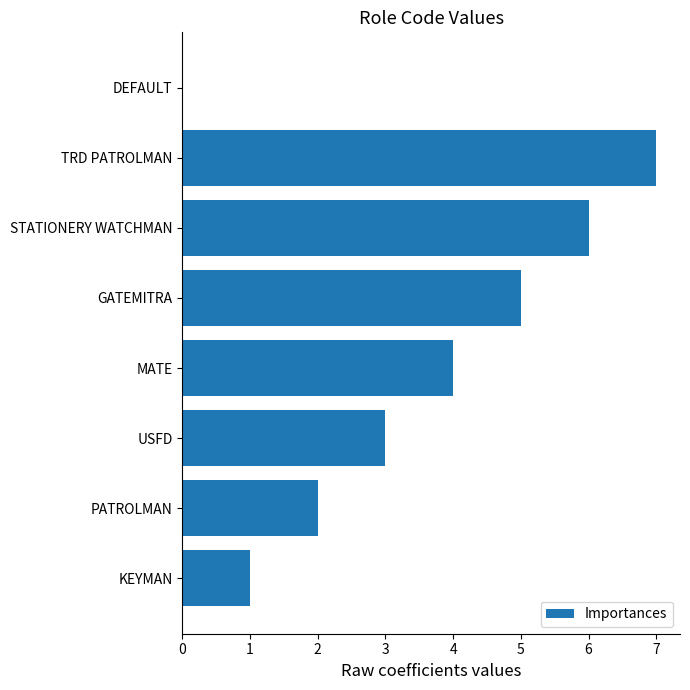

How many values are between 2 and 6?

5